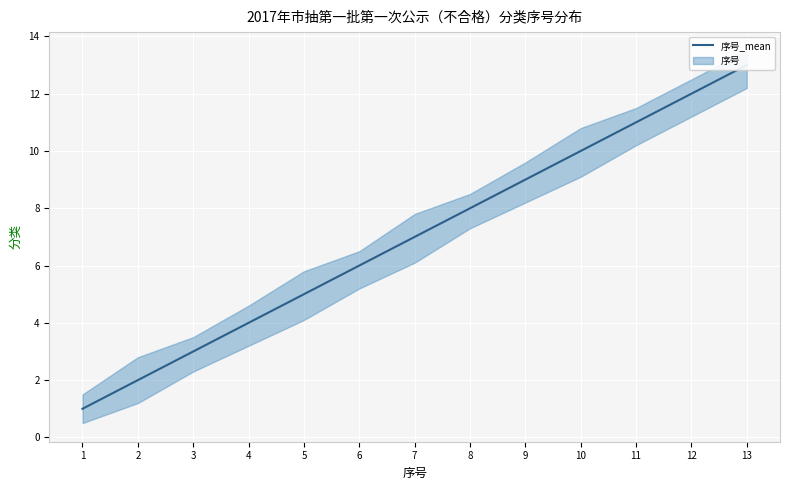

How many values are below 7?

6